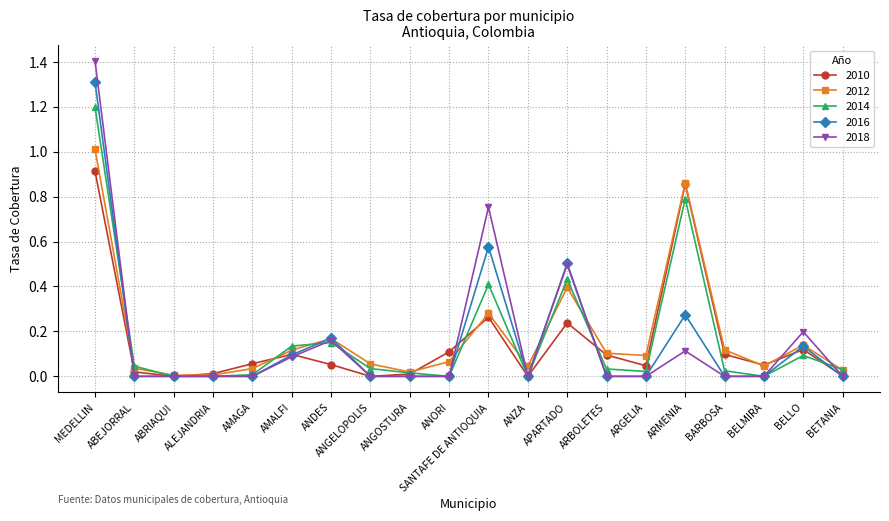

At which category is the sum across all series the highest?

MEDELLIN